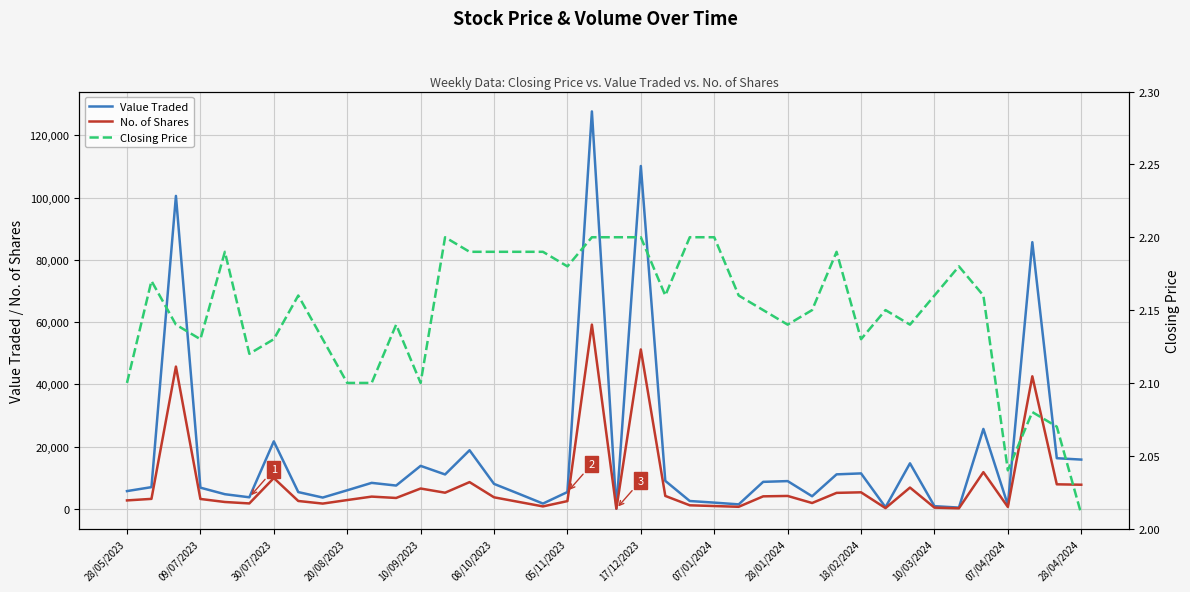

Reading left to right, list all the values displayed in this chart.

Value Traded: 5714.0	6982.0	100516.0	6816.0	4714.0	3724.0	21684.0	5396.0	3639.0	5975.0	8356.0	7491.0	13818.0	11057.0	18831.0	8028.0	4892.0	1705.0	5411.0	127648.0	97.0	110117.0	8996.0	2526.0	2013.0	1451.0	8681.0	8924.0	4053.0	11089.0	11396.0	539.0	14634.0	876.0	412.0	25679.0	1251.0	85656.0	16275.0	15831.0
No. of Shares: 2721.0	3215.0	45702.0	3187.0	2213.0	1750.0	9907.0	2537.0	1701.0	2835.0	3943.0	3506.0	6544.0	5195.0	8599.0	3718.0	2251.0	794.0	2498.0	59188.0	44.0	51202.0	4162.0	1150.0	914.0	672.0	4028.0	4156.0	1885.0	5143.0	5321.0	250.0	6848.0	406.0	190.0	11796.0	613.0	42578.0	7891.0	7762.0
Closing Price: 2.1	2.2	2.1	2.1	2.2	2.1	2.1	2.2	2.1	2.1	2.1	2.1	2.1	2.2	2.2	2.2	2.2	2.2	2.2	2.2	2.2	2.2	2.2	2.2	2.2	2.2	2.1	2.1	2.1	2.2	2.1	2.1	2.1	2.2	2.2	2.2	2.0	2.1	2.1	2.0